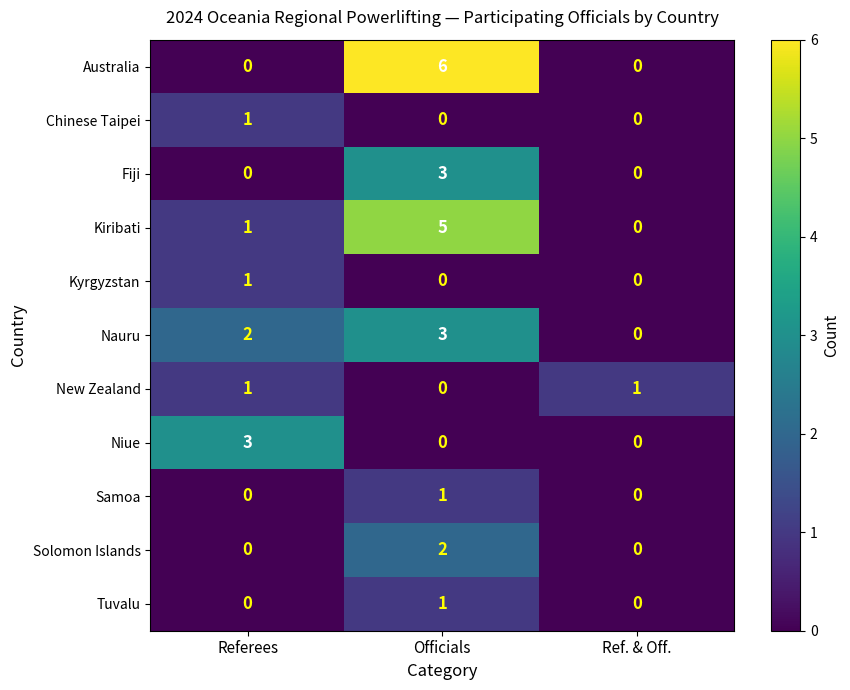

What is the greatest value displayed?

6